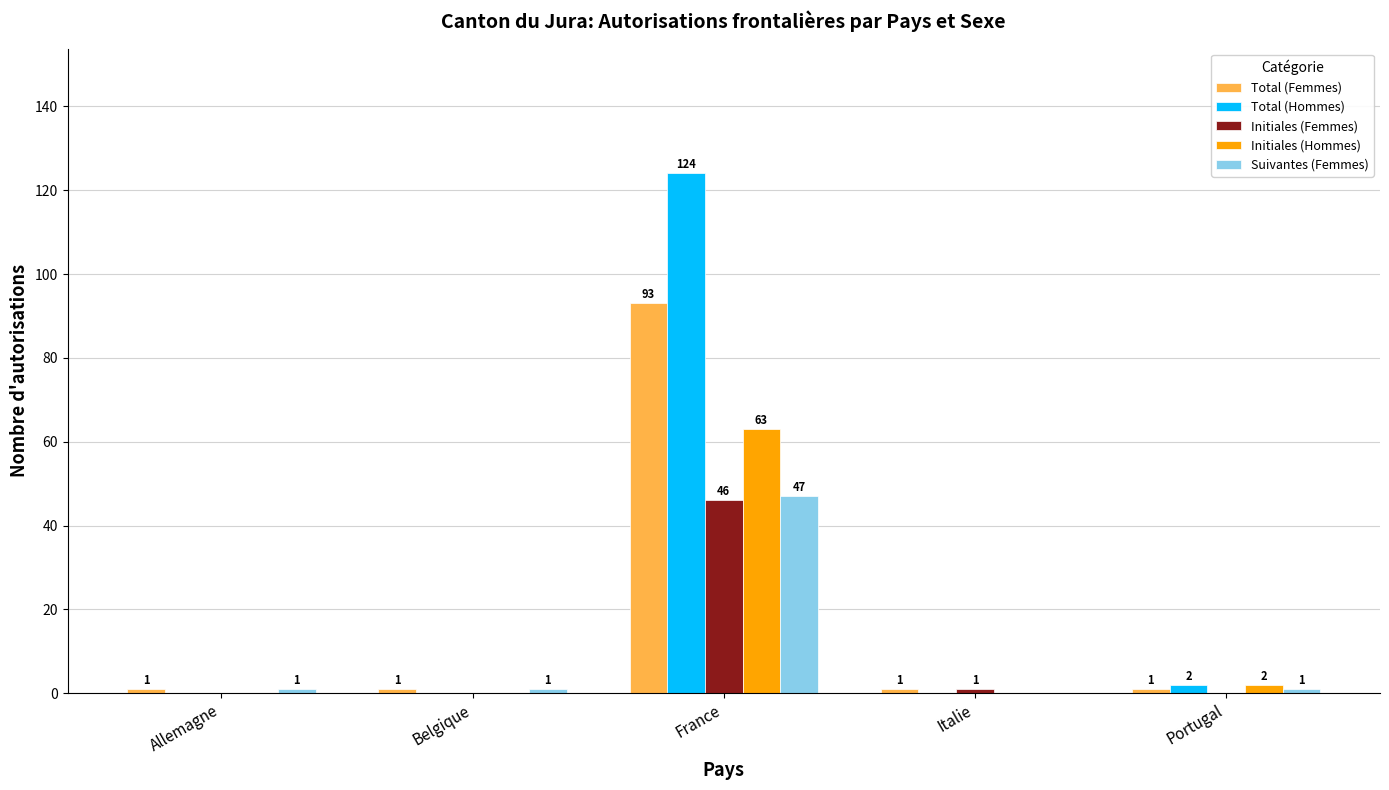

What is the maximum value shown in the chart?

124